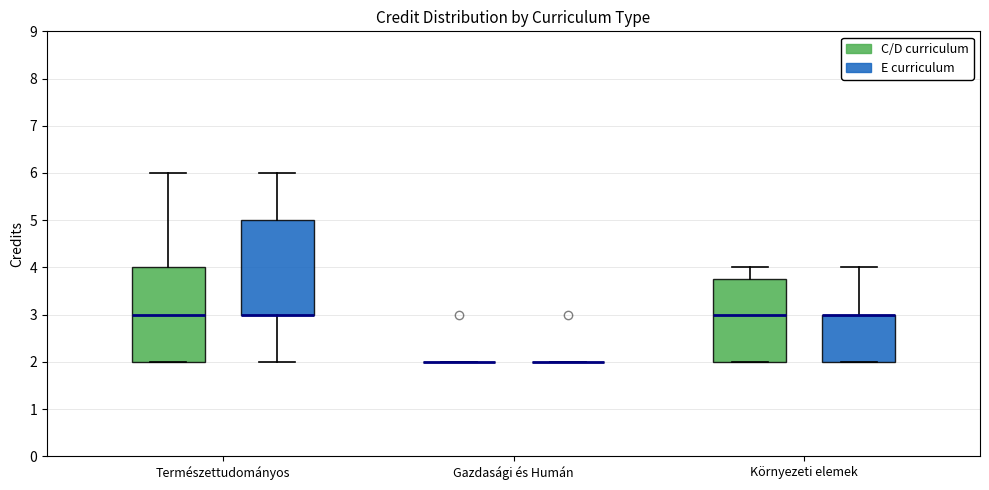

Reading left to right, read every box against the y-axis: the position of its median line, the range the box covers, and the ends of its whiskers. The values are not printed on the chart, so give them approximately, as read against the axis.

Természettudományos (C/D curriculum): median 3.0, box 2.0 to 4.0, whiskers 2.0 to 6.0
Természettudományos (E curriculum): median 3.0 (drawn on the box's lower edge), box 3.0 to 5.0, whiskers 2.0 to 6.0
Gazdasági és Humán (C/D curriculum): box collapsed to a line at 2.0, whiskers 2.0 to 2.0
Gazdasági és Humán (E curriculum): box collapsed to a line at 2.0, whiskers 2.0 to 2.0
Környezeti elemek (C/D curriculum): median 3.0, box 2.0 to 3.8, whiskers 2.0 to 4.0
Környezeti elemek (E curriculum): median 3.0 (drawn on the box's upper edge), box 2.0 to 3.0, whiskers 2.0 to 4.0